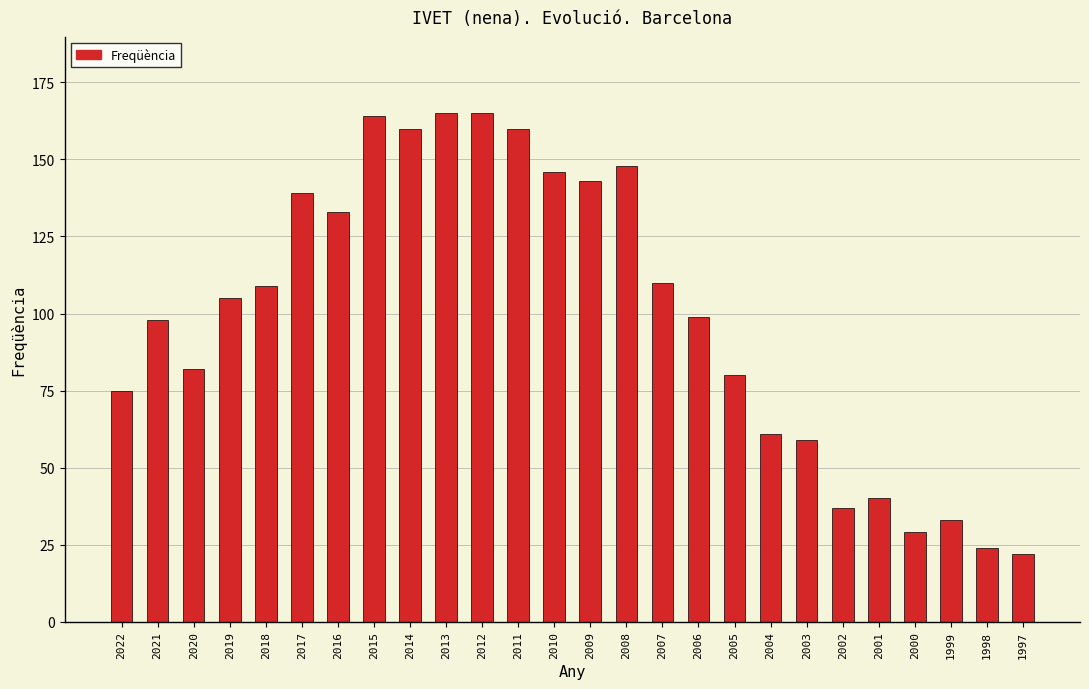

What is the difference between the values at 2022 and 2007?

35